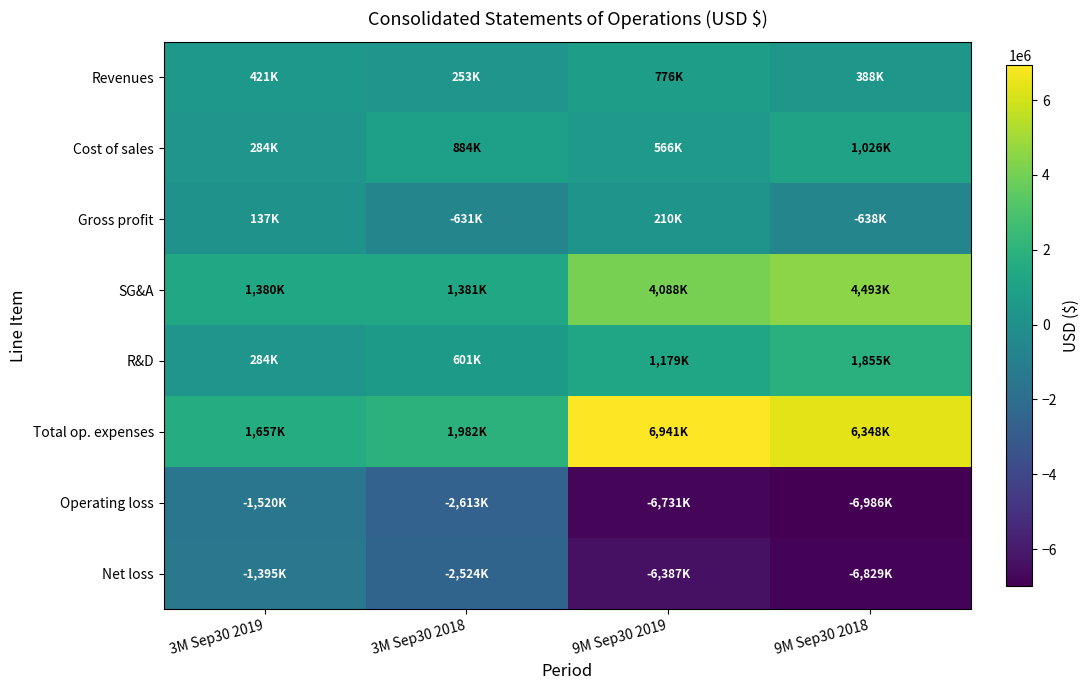

Between 9M Sep30 2018 and 3M Sep30 2018, which is larger?

9M Sep30 2018